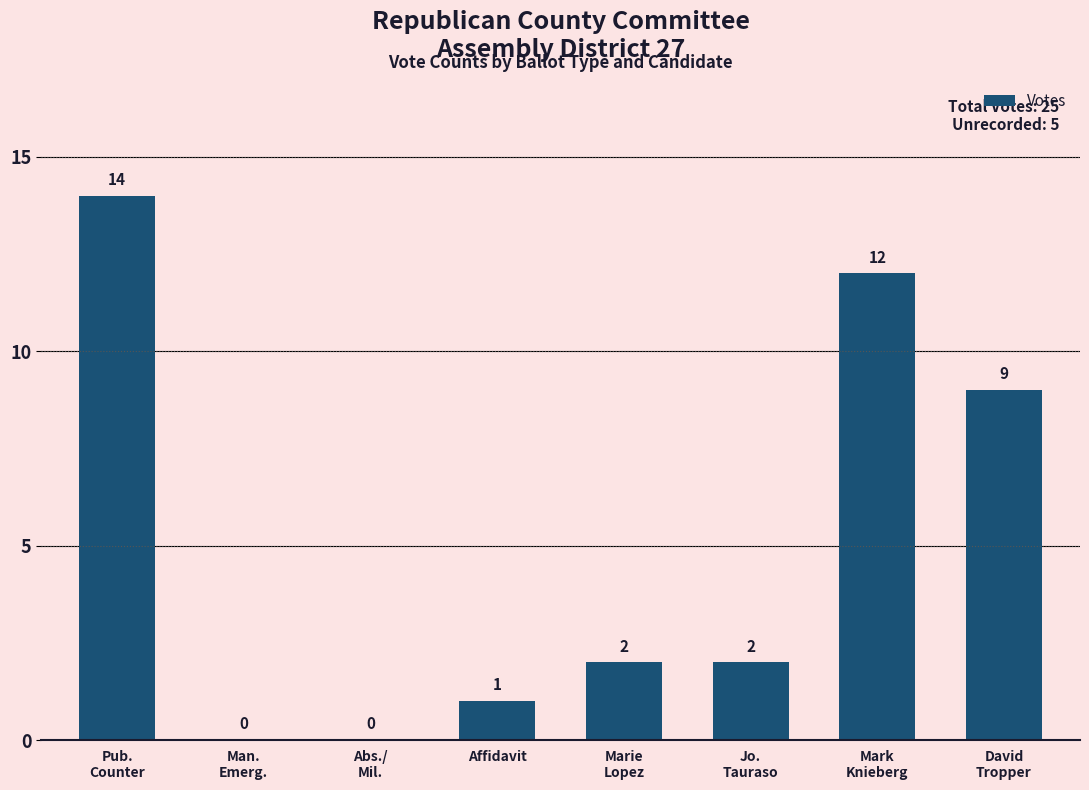

What is the greatest value displayed?

14